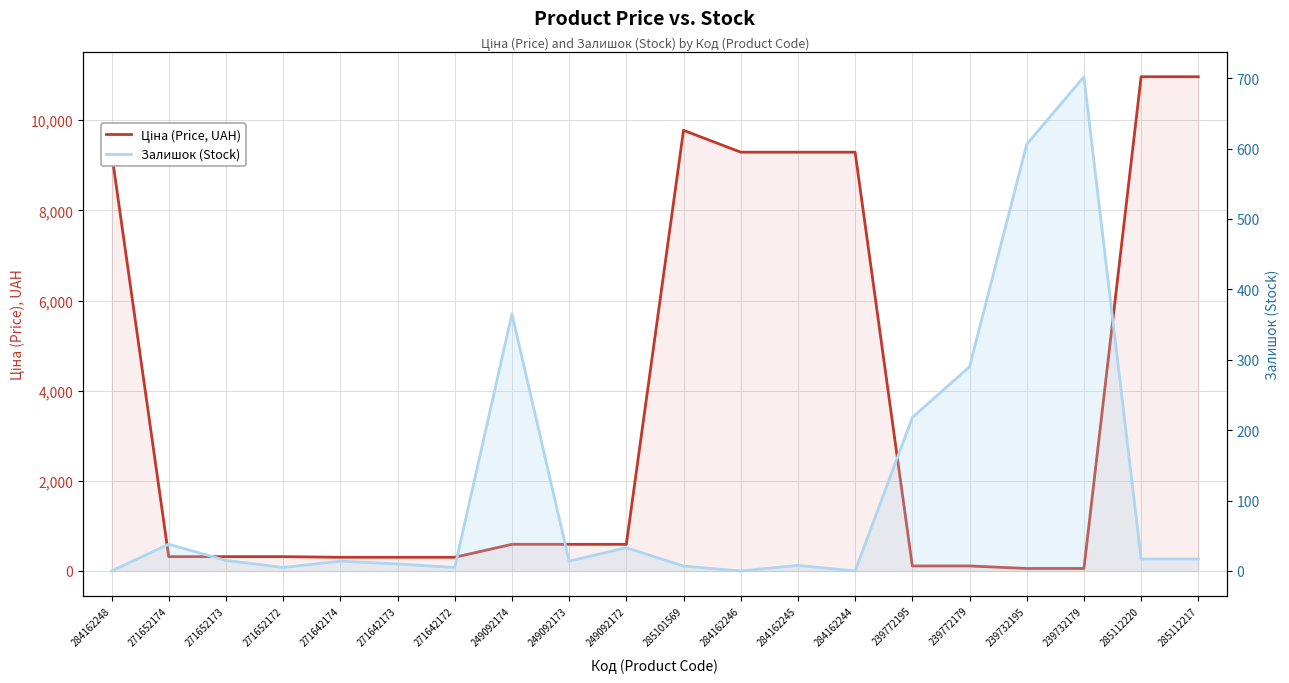

Does the chart display data point markers on the line(s)?

No